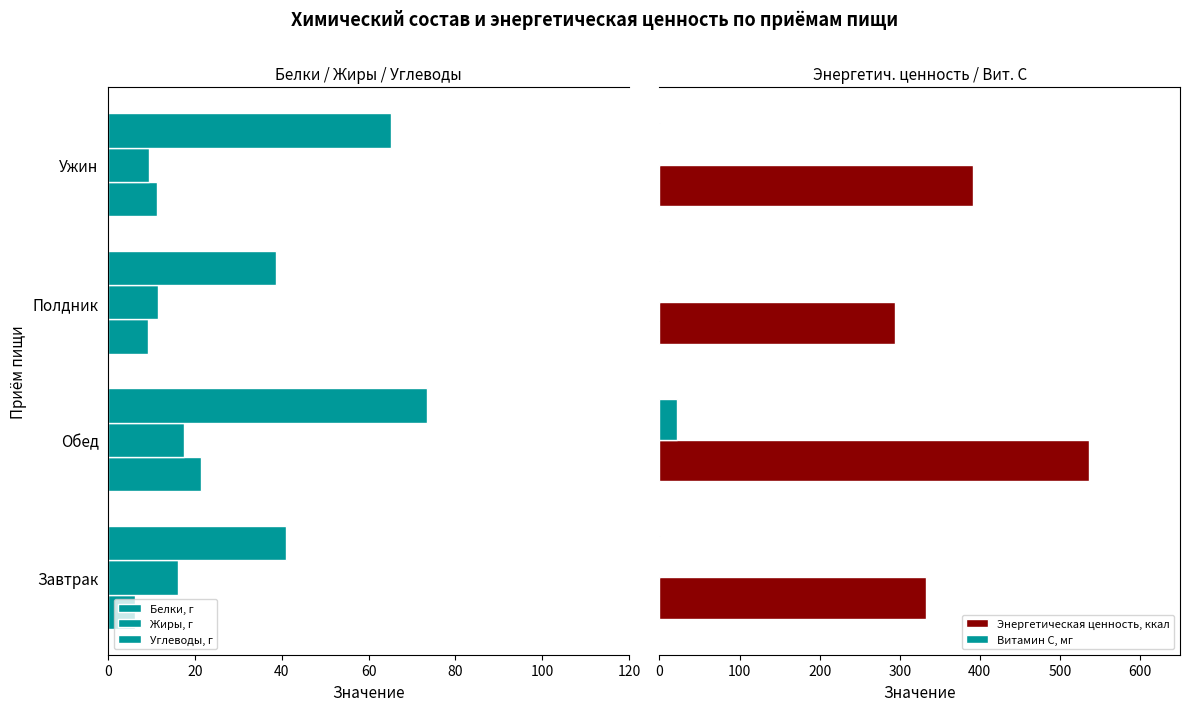

What is the highest value of the Витамин С, мг series?

22.0